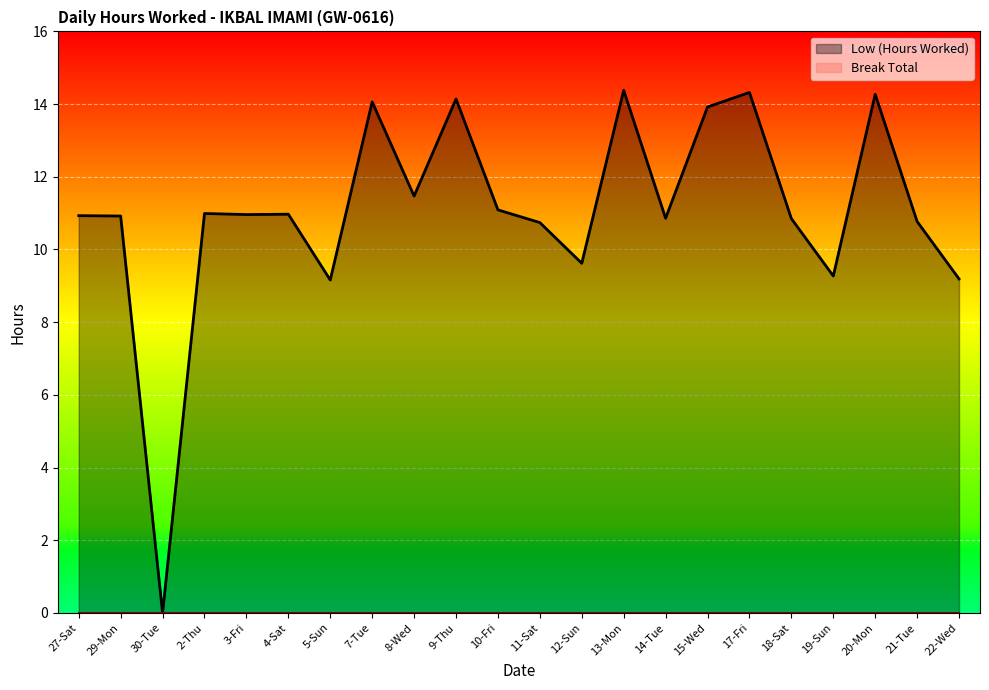

What is the value of the 8th point from the left?

14.1